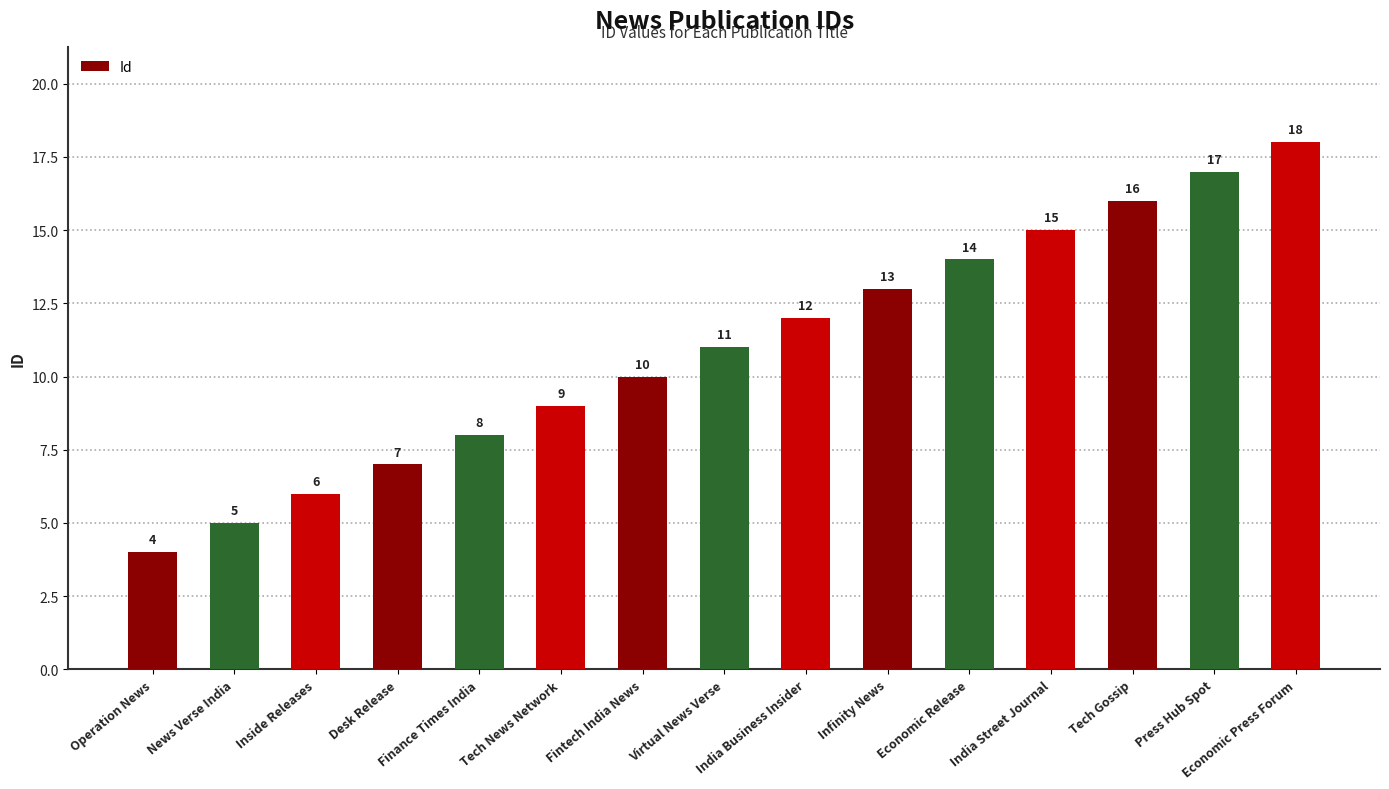

What is the average value?

11